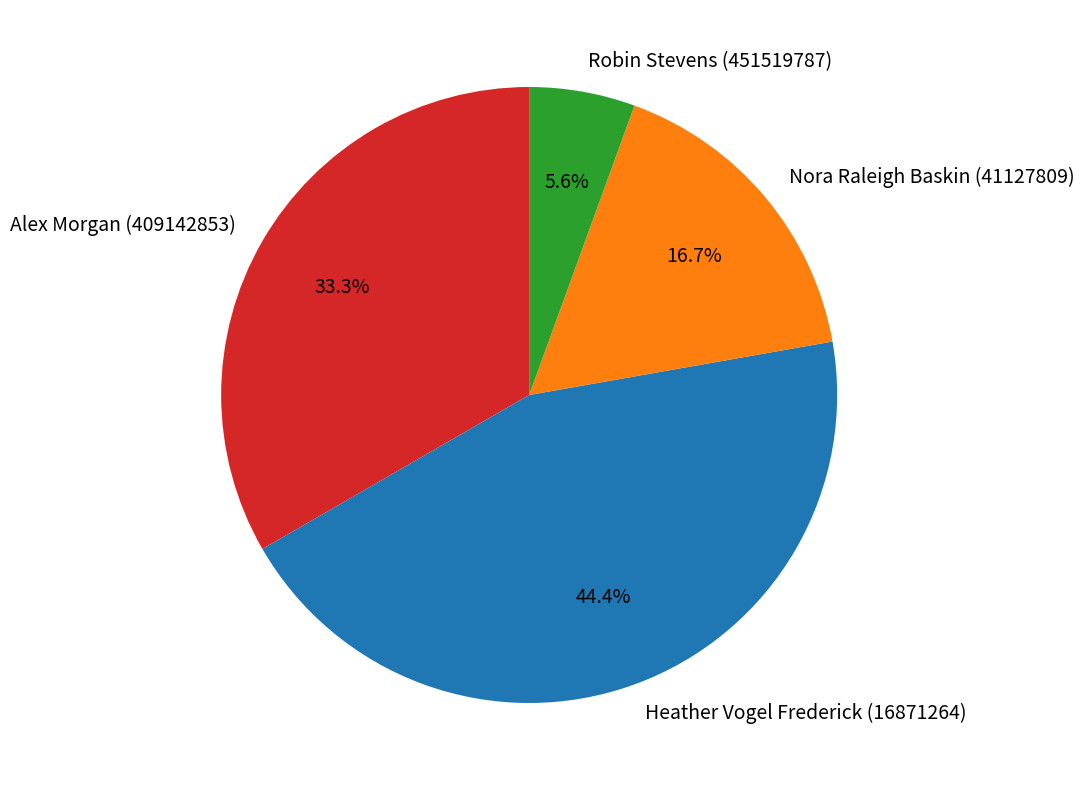

Does Nora Raleigh Baskin (41127809) represent more than half of the total?

No